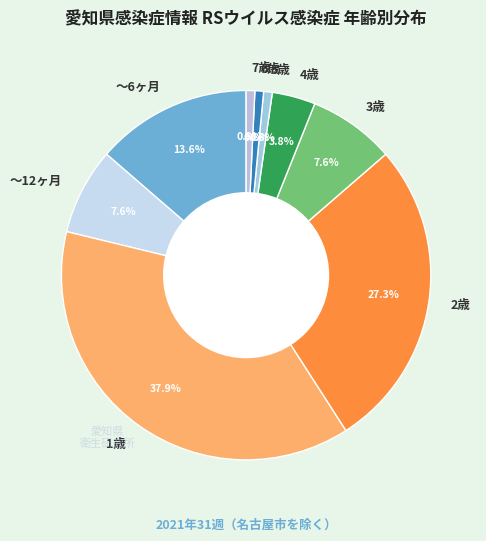

Combined, do 6歳 and 5歳 account for over 50%?

No